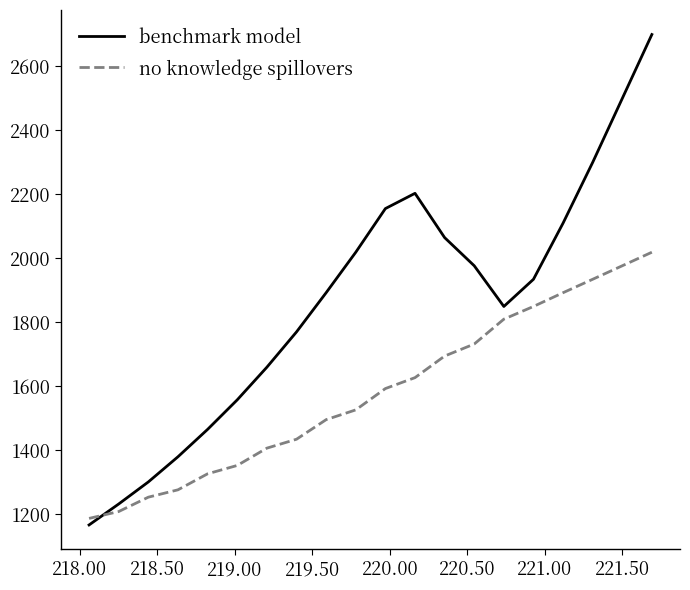

What is the difference between the maximum and minimum values in the benchmark model series?

1533.8